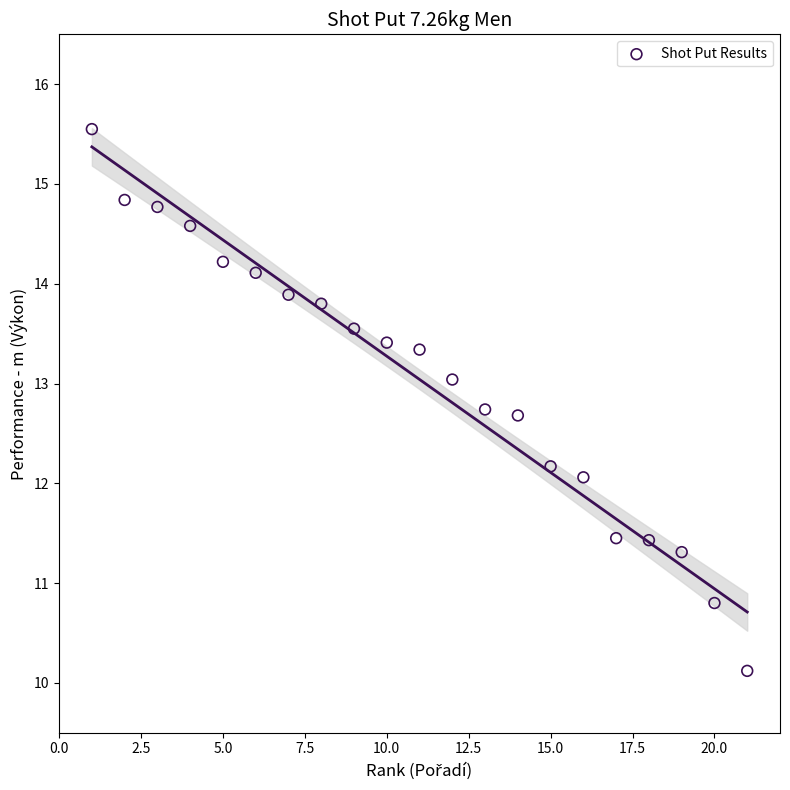

What is the range of Y values (max minus min)?

5.4